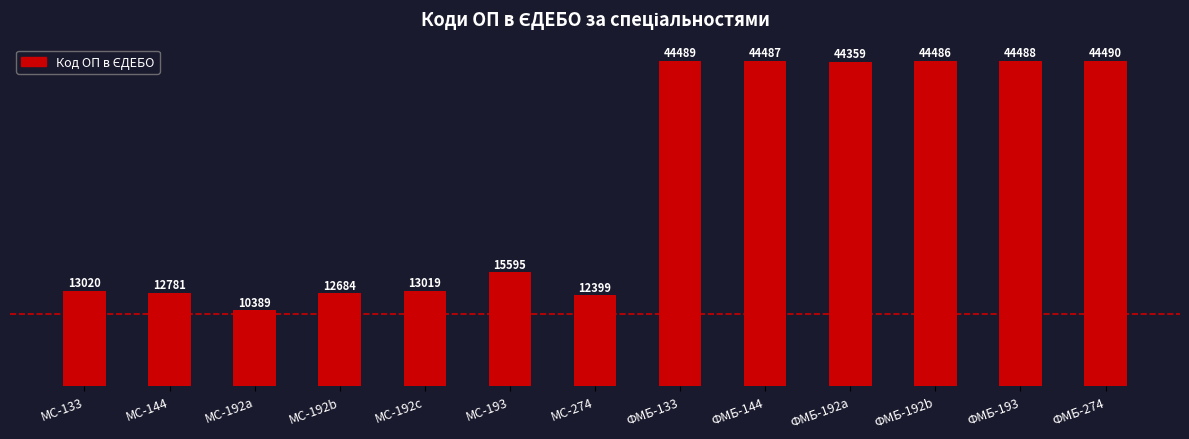

What is the change in value from МС-133 to МС-192c?

-1